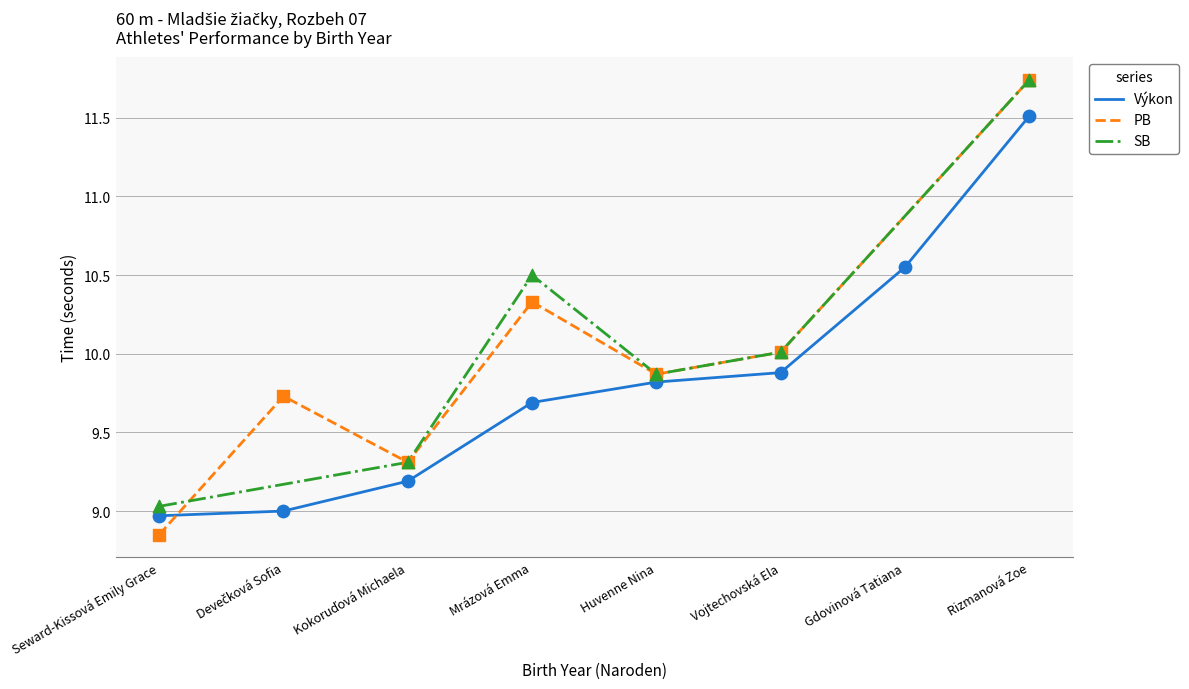

Which has a higher value, 3 or 2?

3